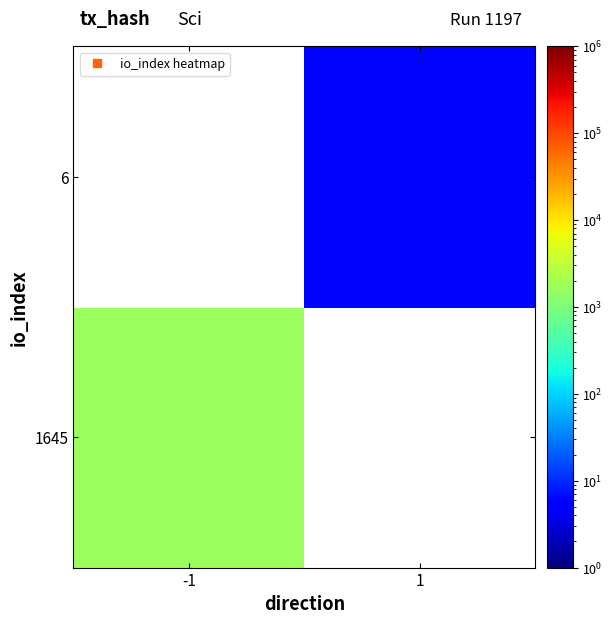

At which label does 1645 reach its minimum?

-1